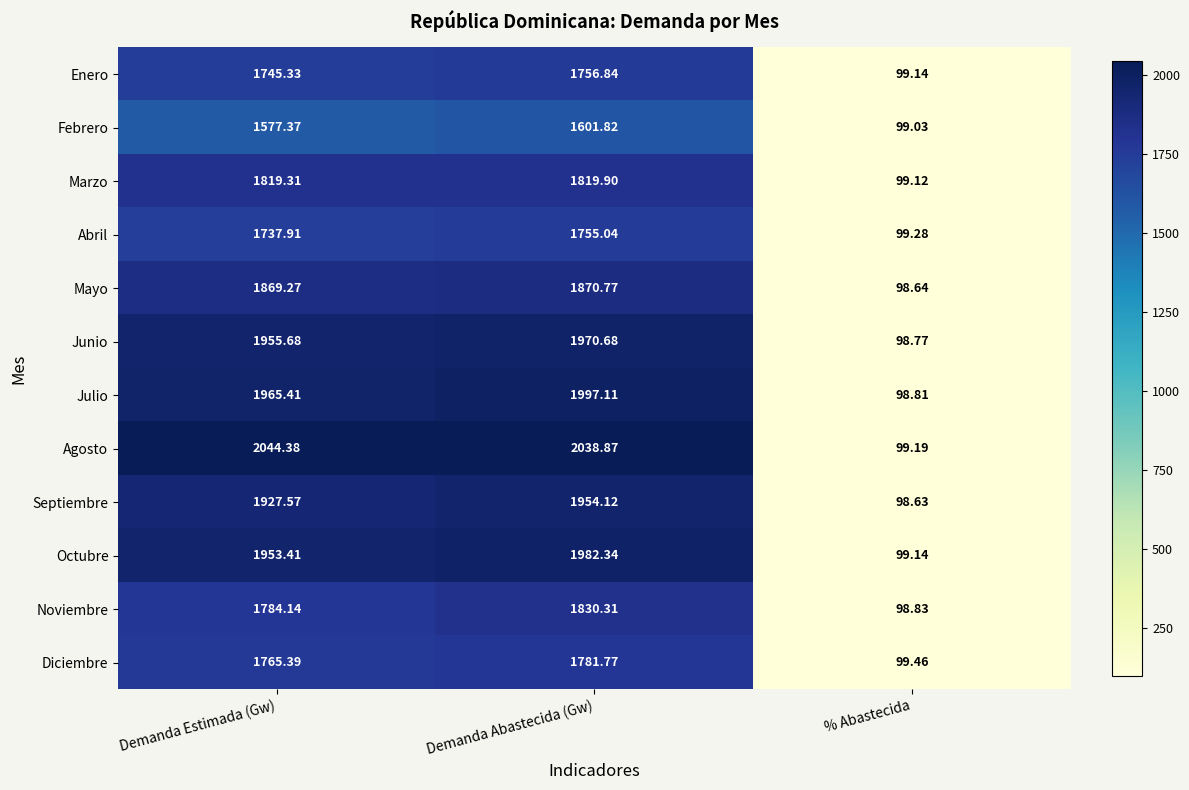

At which category is the sum across all series the highest?

Demanda Abastecida (Gw)